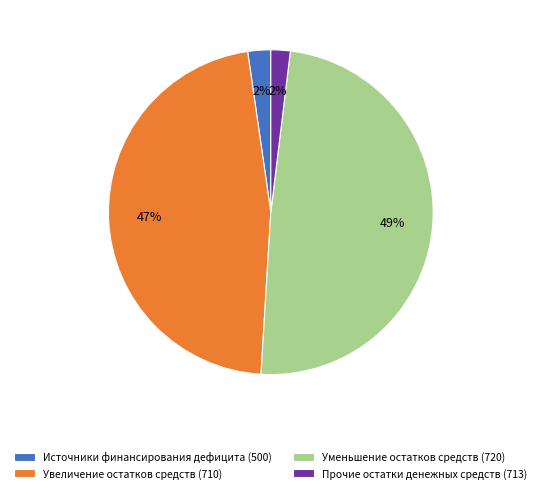

Is the sum of Прочие остатки денежных средств (713) and Источники финансирования дефицита (500) greater than half?

No